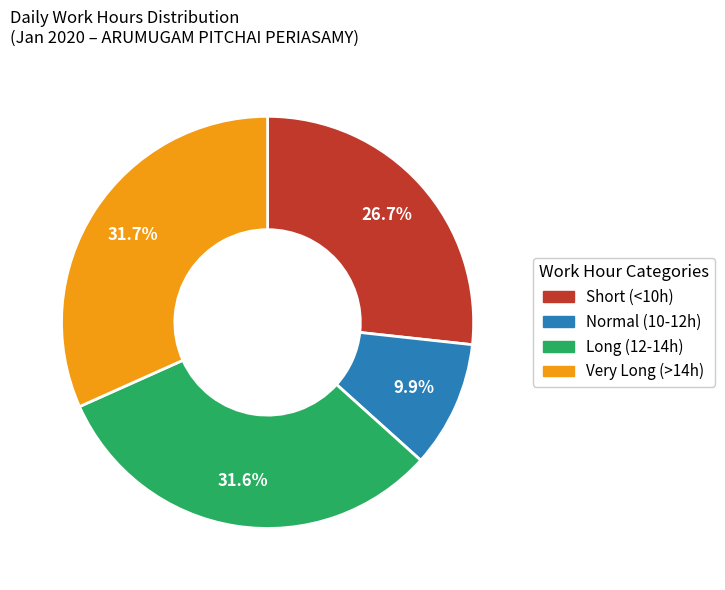

Does any single category account for the majority?

No